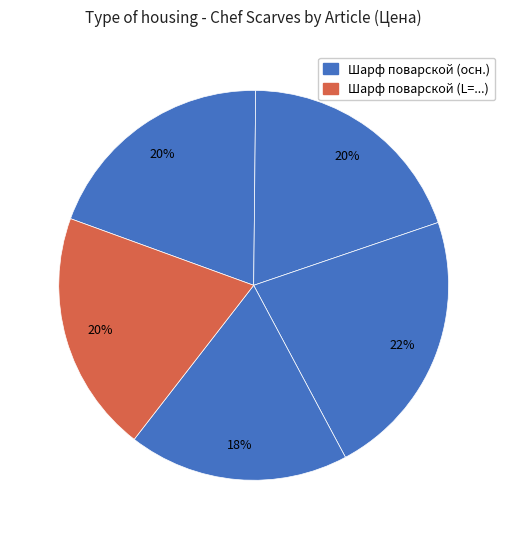

How many slices are in this pie chart?

5